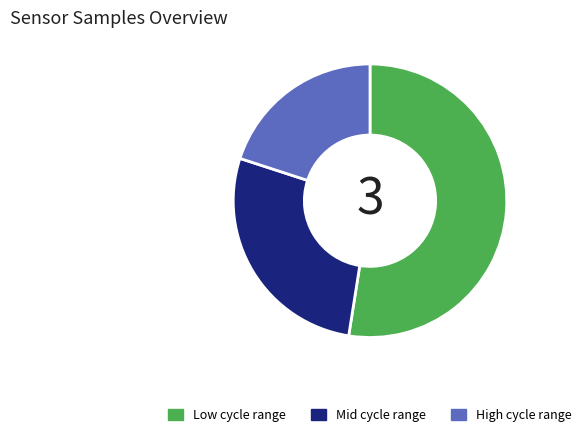

Does High cycle range account for over 50% of the chart?

No